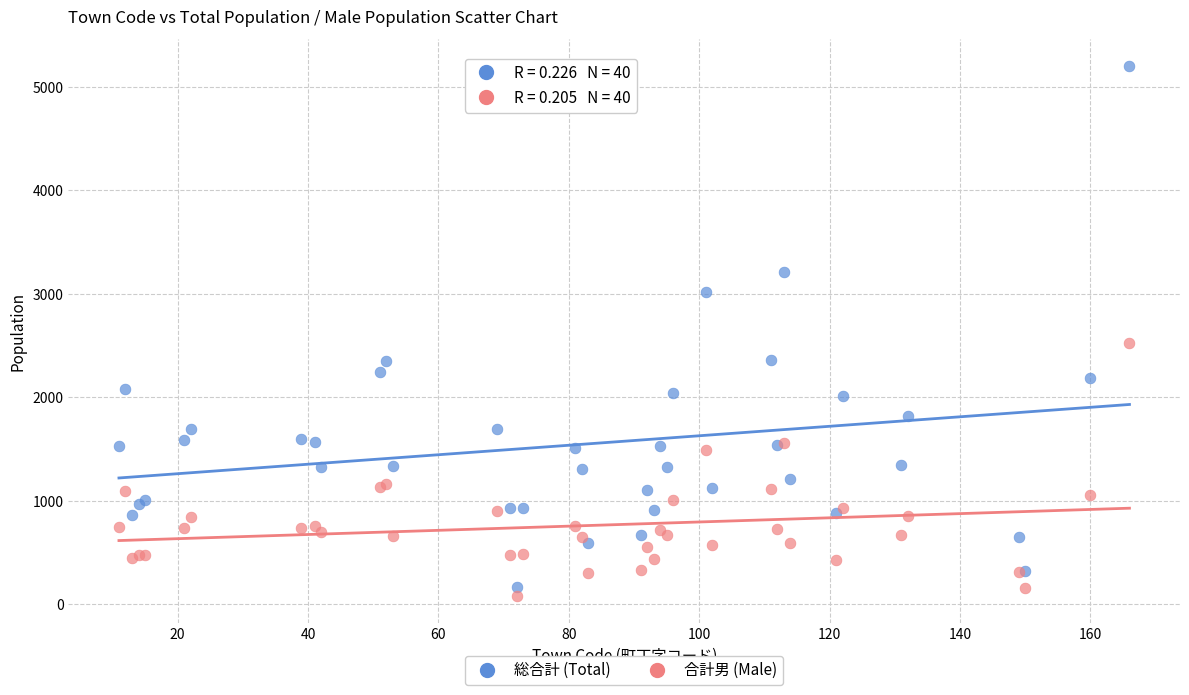

Which series contains the lowest Y value?

合計男 (Male)